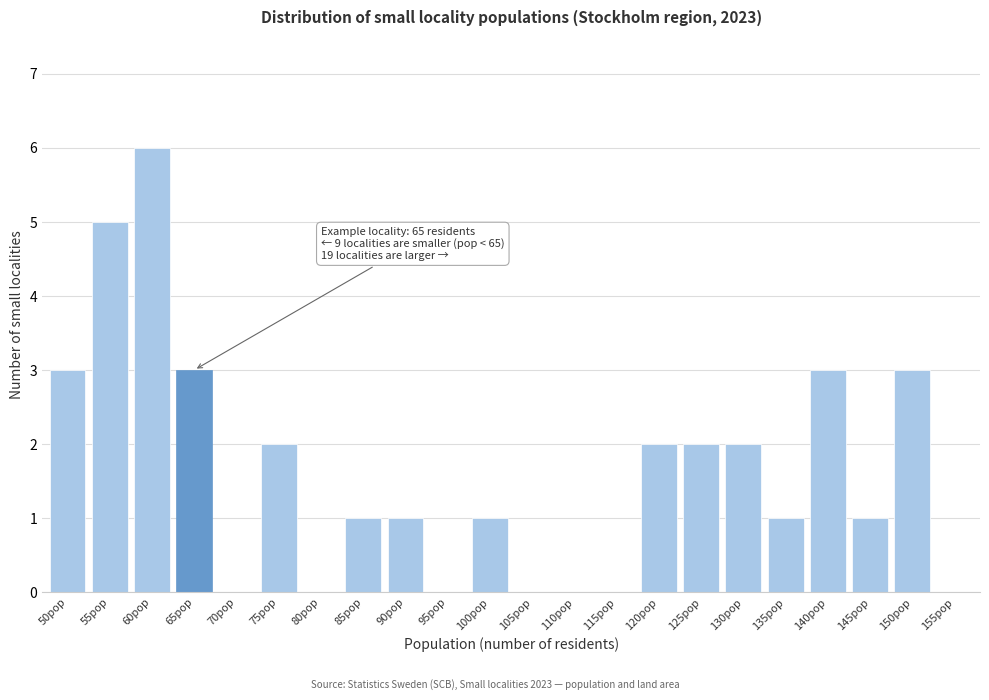

Reading left to right, extract all data points from this chart.

50pop=3	55pop=5	60pop=6	65pop=3	70pop=0	75pop=2	80pop=0	85pop=1	90pop=1	95pop=0	100pop=1	105pop=0	110pop=0	115pop=0	120pop=2	125pop=2	130pop=2	135pop=1	140pop=3	145pop=1	150pop=3	155pop=0